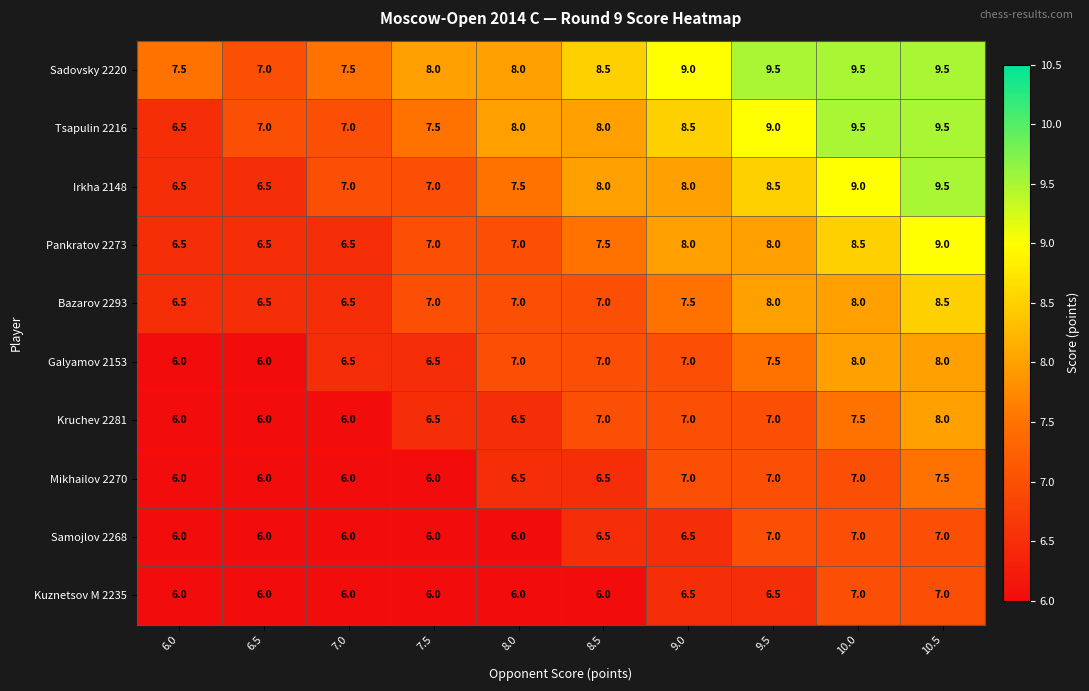

At which category is the sum across all series the highest?

10.5